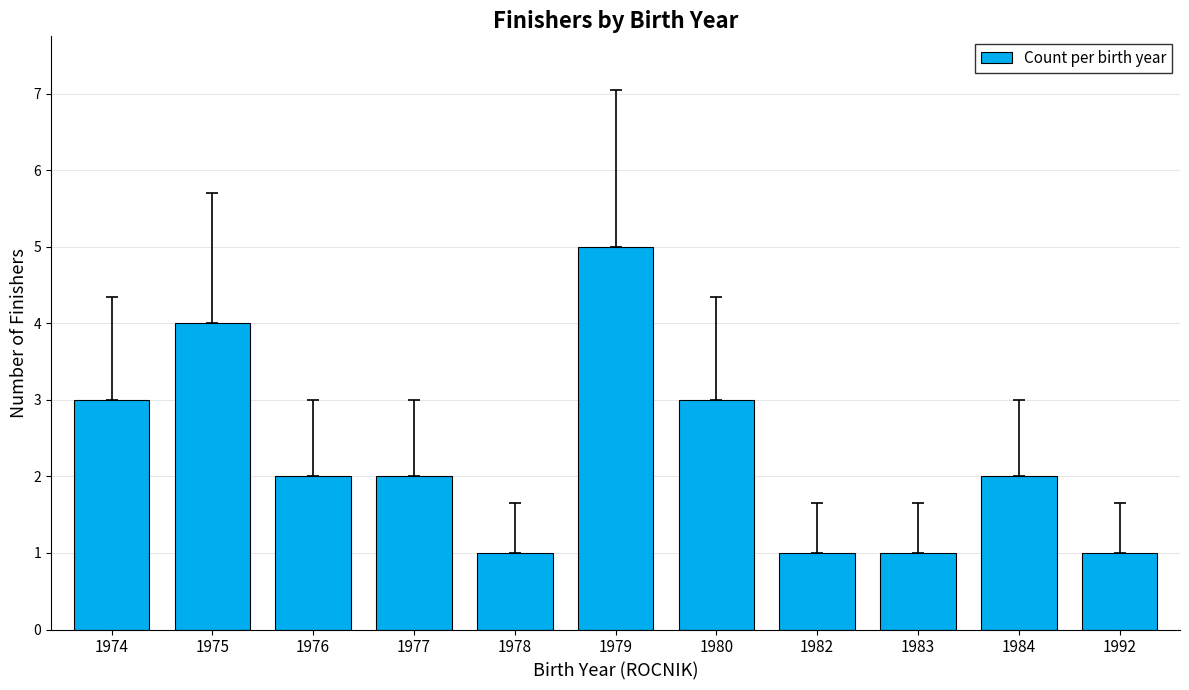

Which label corresponds to the largest value in the chart?

1979